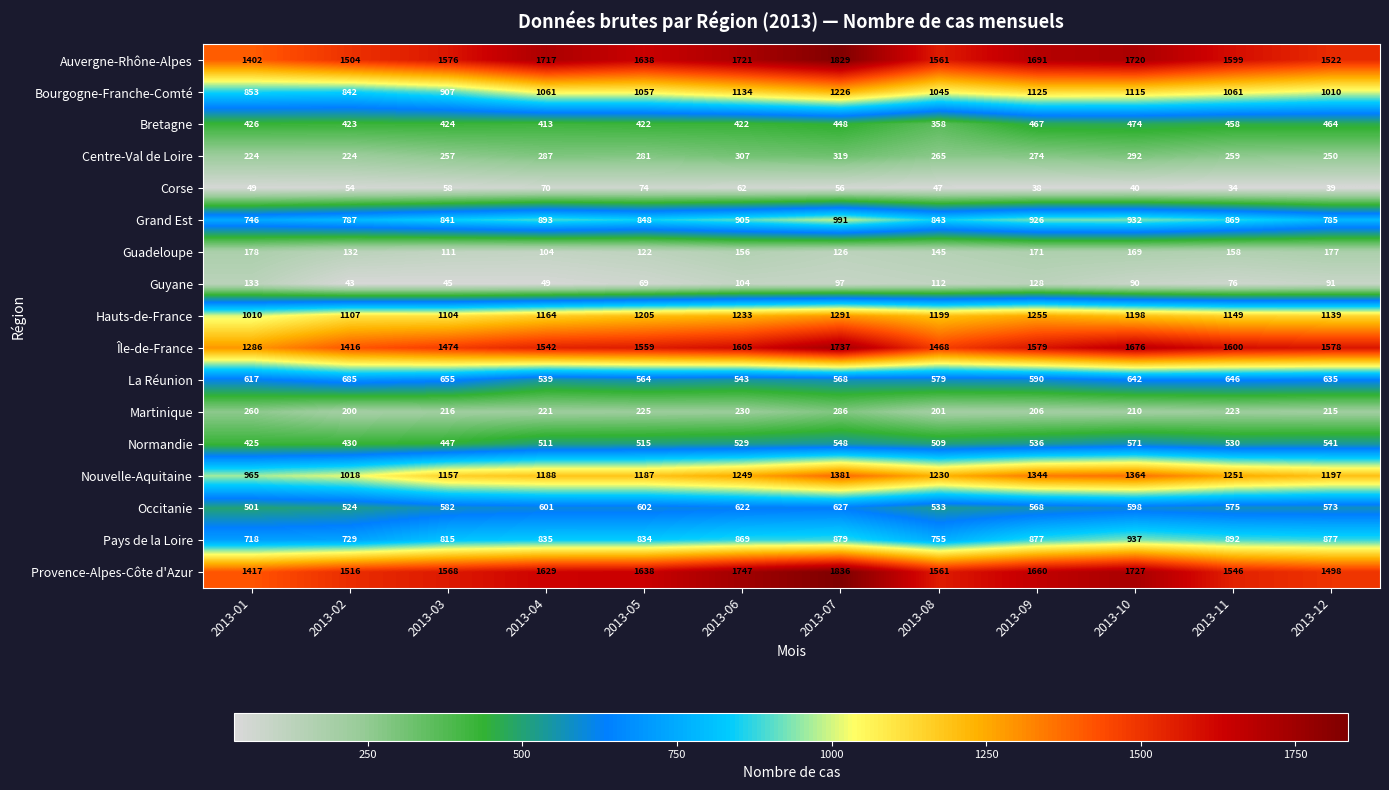

Which series has the widest spread of values?

Île-de-France